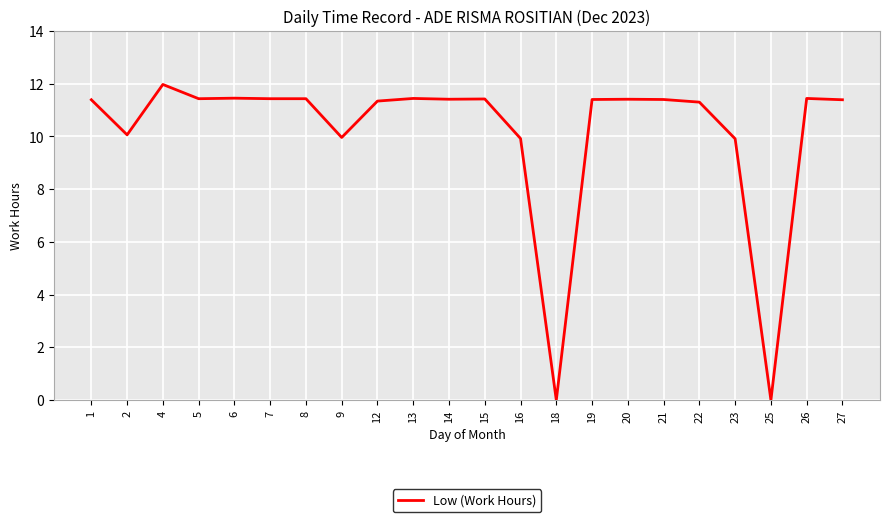

What is the ratio of the value at 1 to the value at 16?

1.1